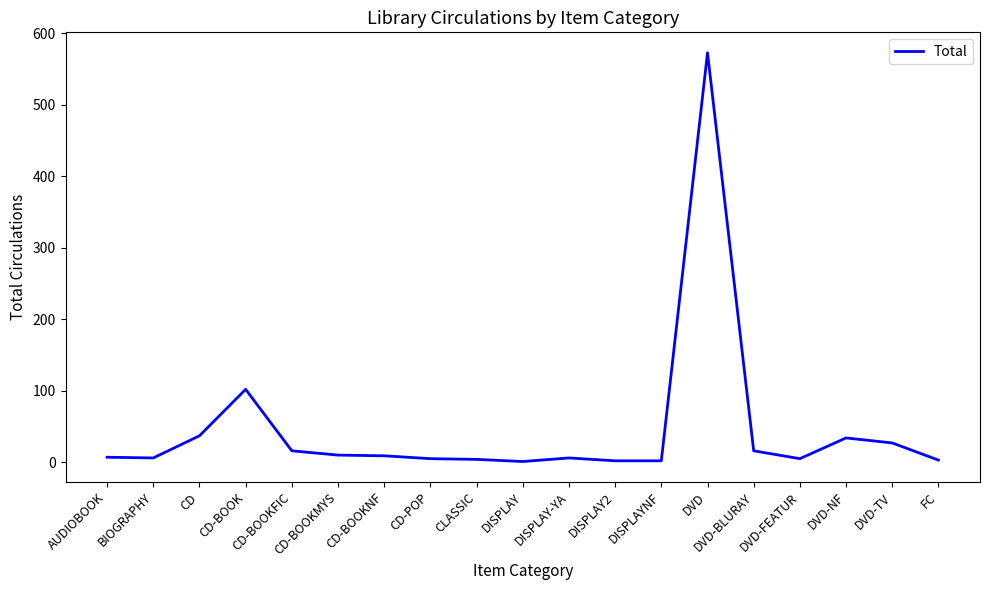

Which has a higher value, DVD-TV or AUDIOBOOK?

DVD-TV